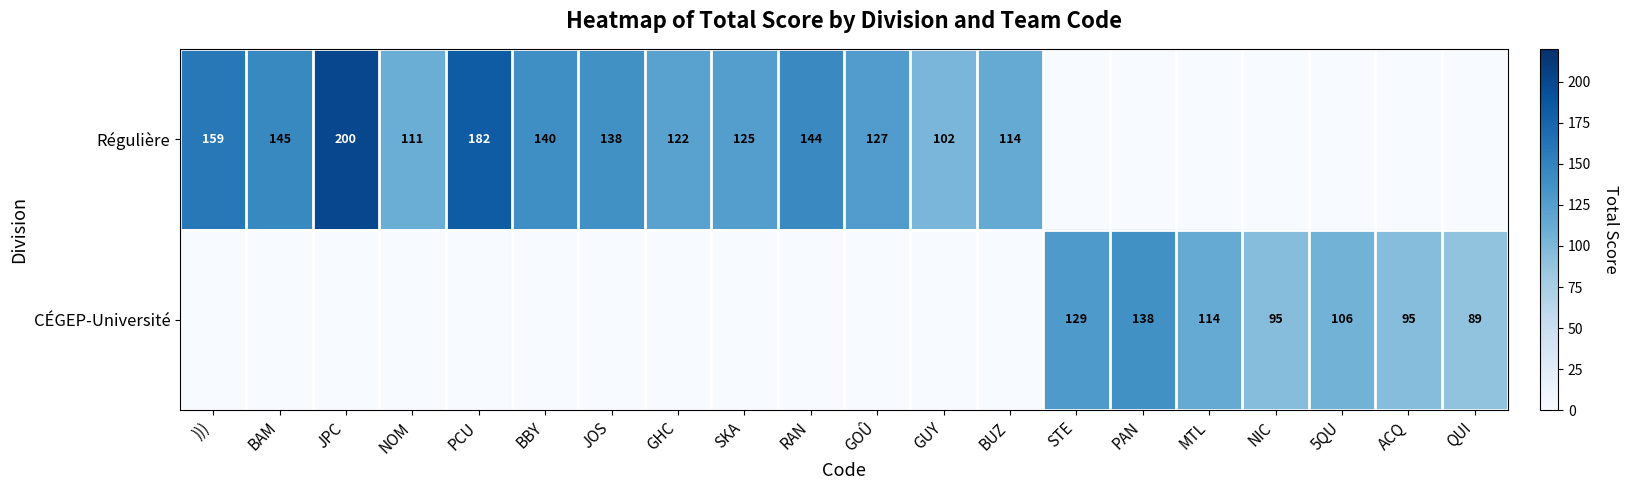

True or false: Régulière has a value of 216 at ))).

False